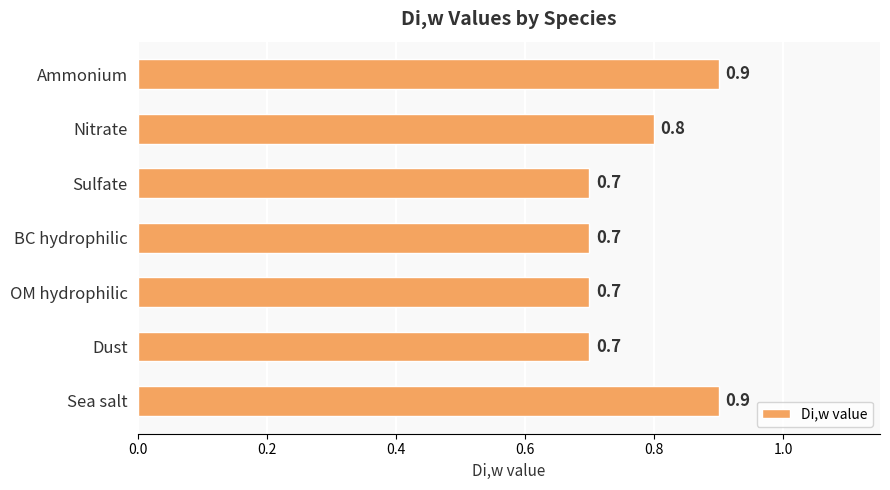

Reading top to bottom, what are all the values shown in this chart?

Ammonium=0.9	Nitrate=0.8	Sulfate=0.7	BC hydrophilic=0.7	OM hydrophilic=0.7	Dust=0.7	Sea salt=0.9